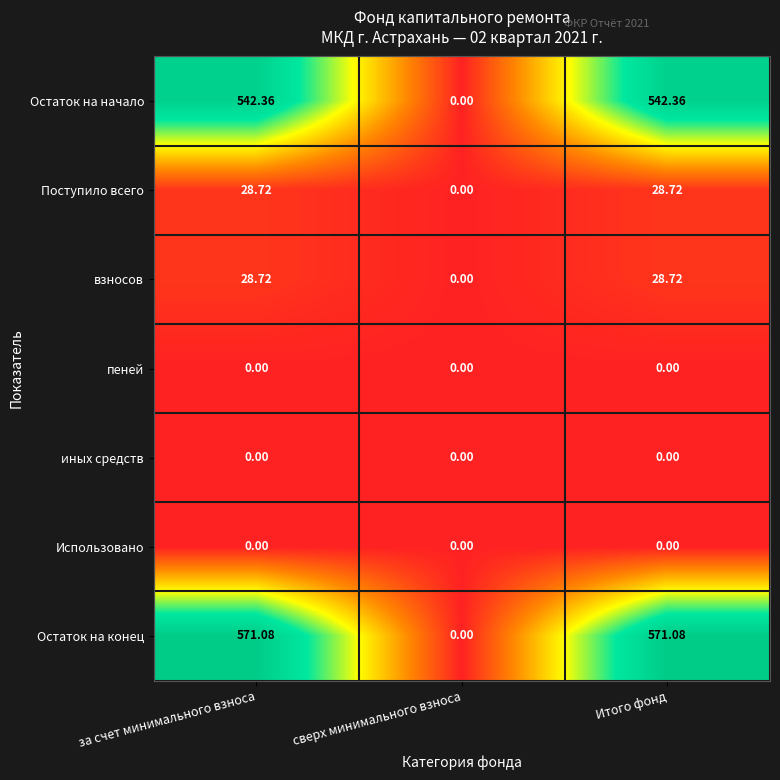

Which series has the largest range (max minus min)?

Остаток на конец